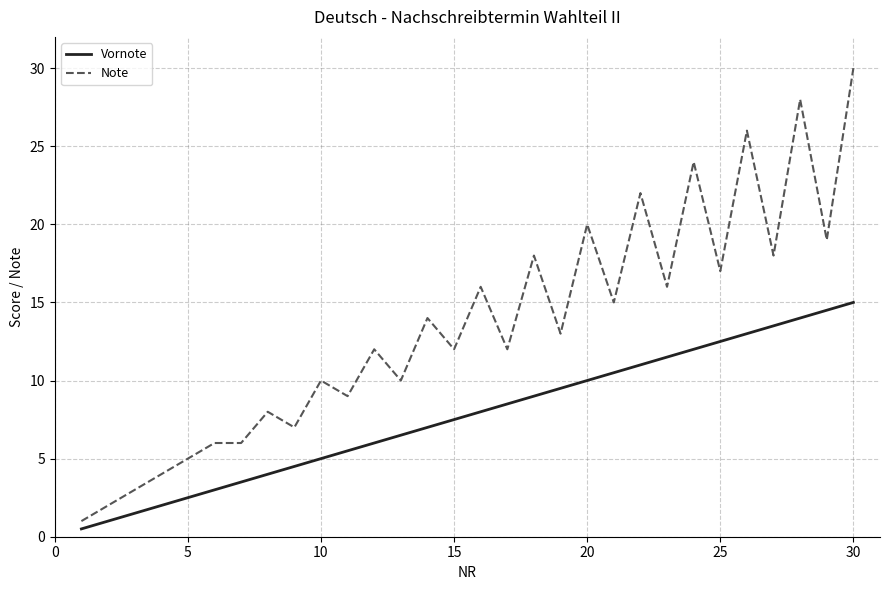

List the series in order of their overall mean, highest first.

Note, Vornote